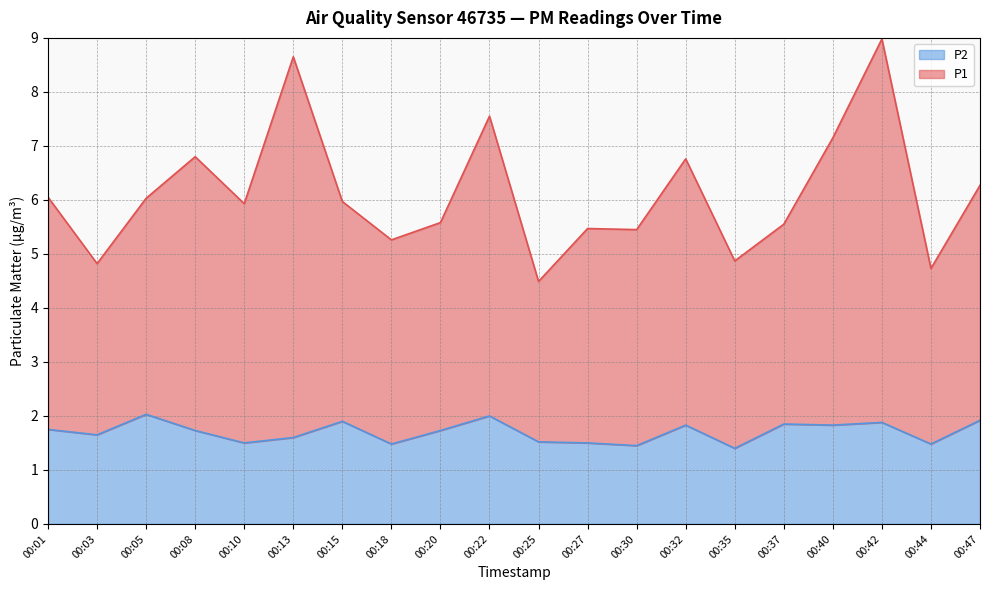

Between 00:32 and 00:30, which is larger?

00:32